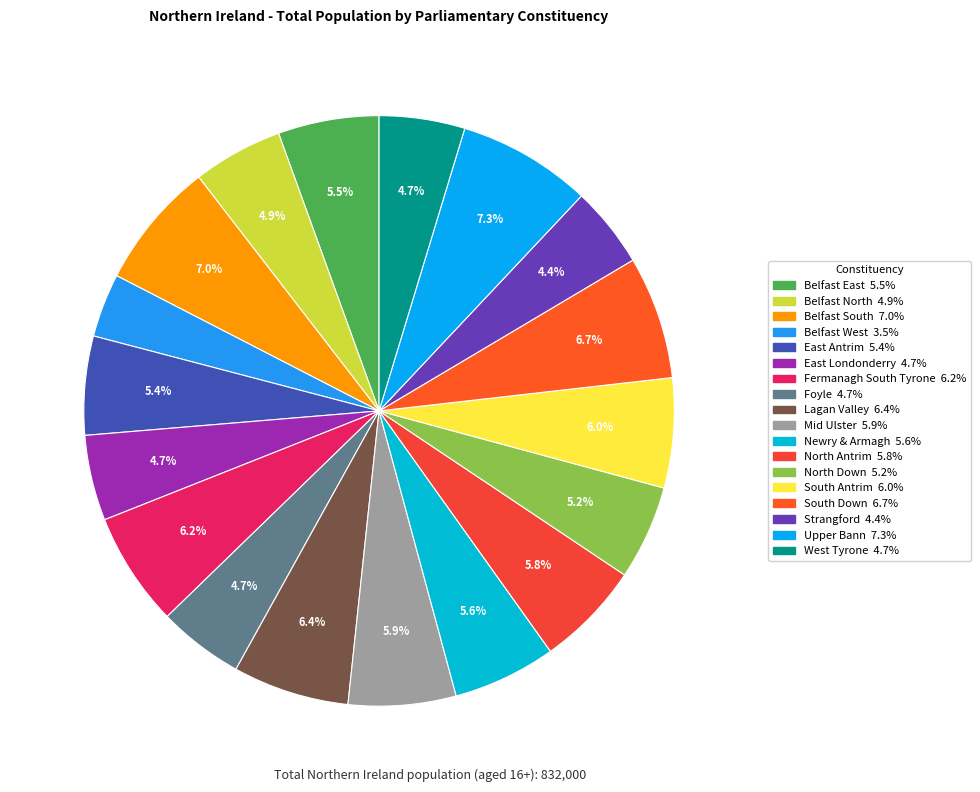

Is there a majority slice in this chart?

No